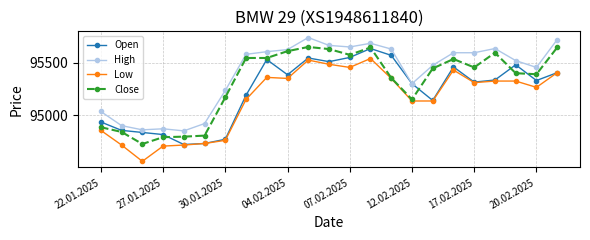

How many times do Open and Close cross each other?

5